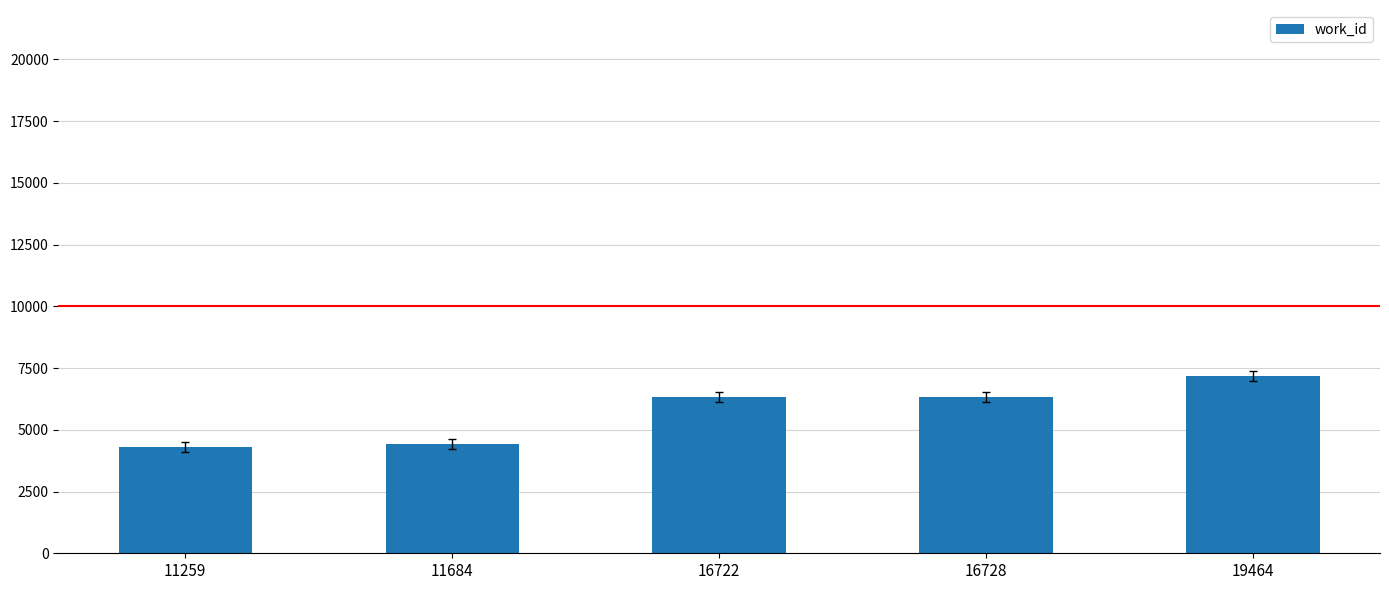

What is the smallest value displayed?

4320